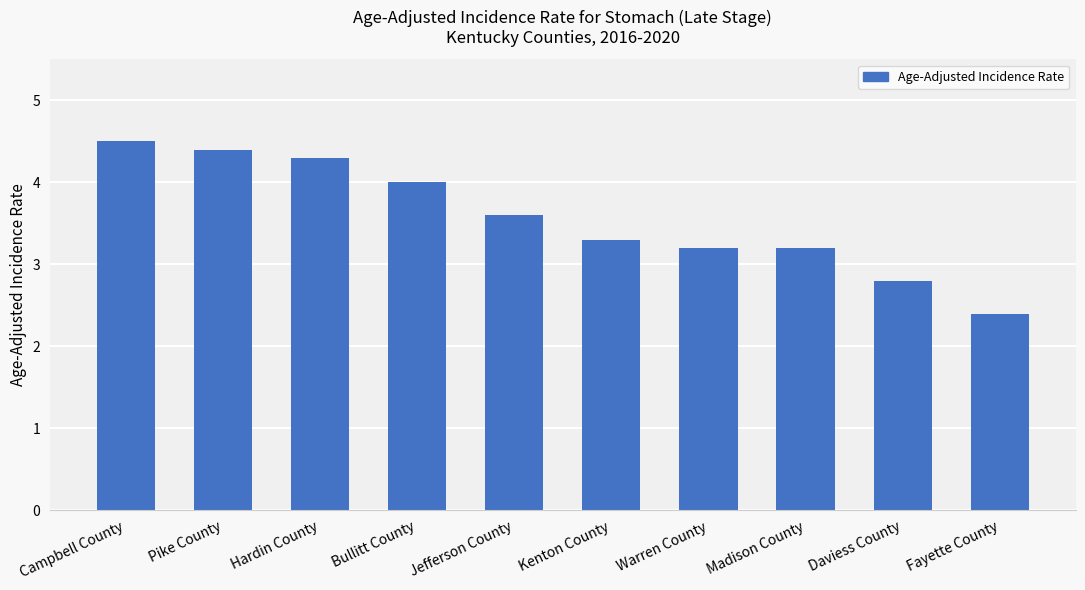

Reading left to right, extract all data points from this chart.

4.5	4.4	4.3	4.0	3.6	3.3	3.2	3.2	2.8	2.4